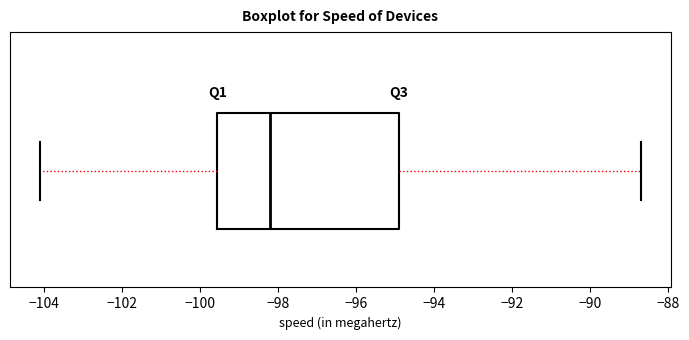

Read this box plot against the x-axis: the position of the median line, the range covered by the box, and the ends of both whiskers. The values are not printed on the chart, so give them approximately, as read against the axis.

median -98.2, box -99.6 to -94.8, whiskers -104.0 to -88.6